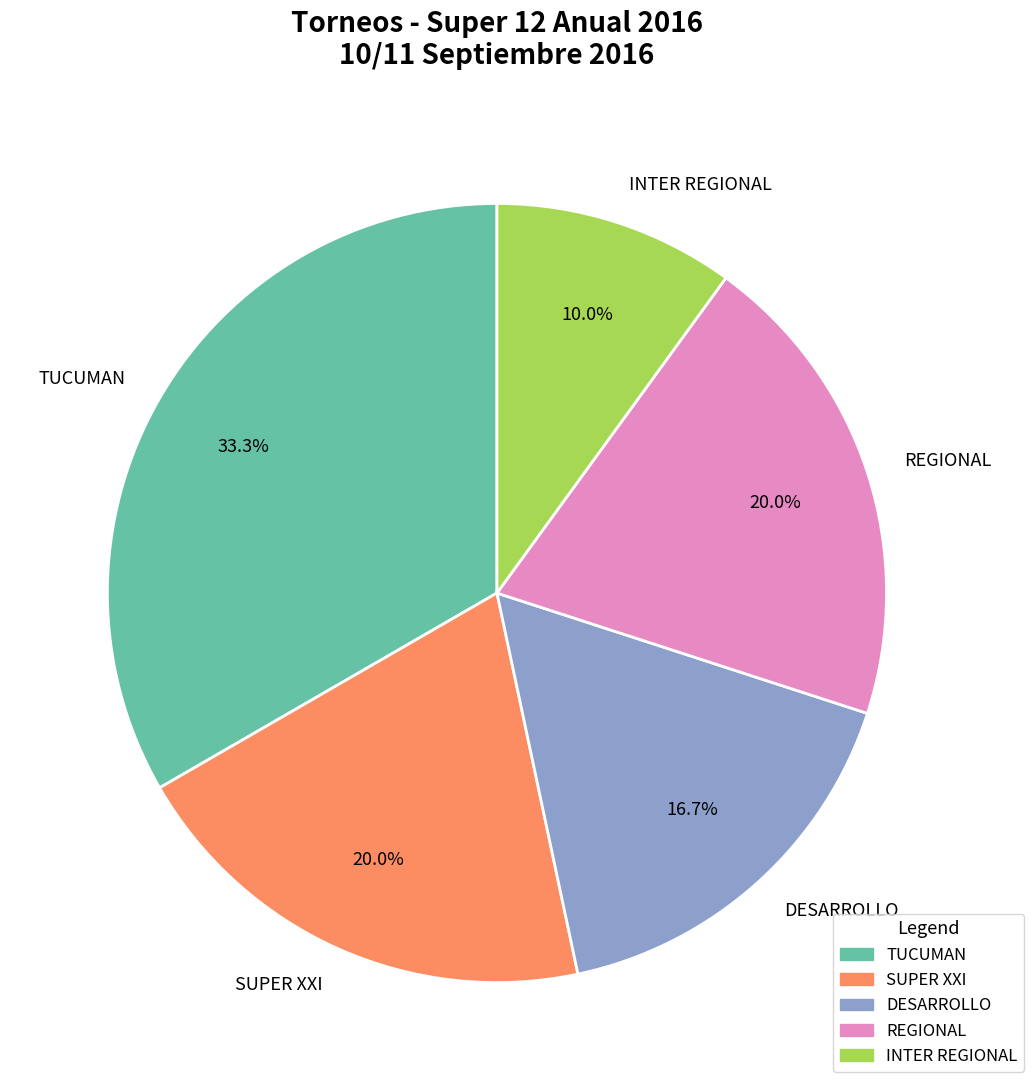

How much of the chart is everything except INTER REGIONAL?

90.0%